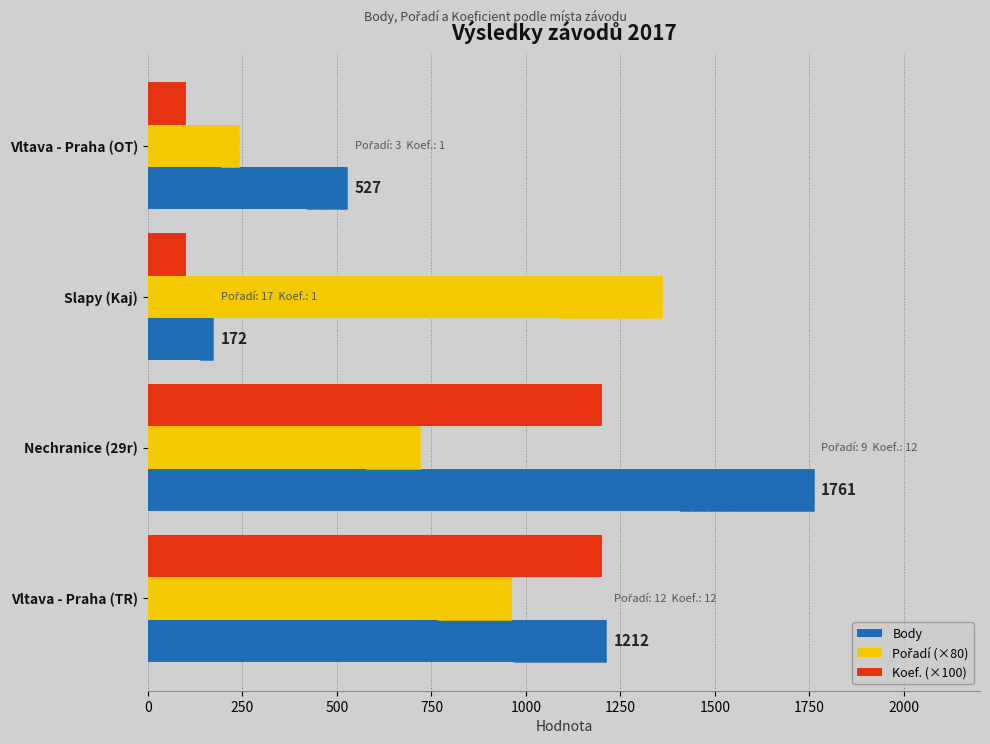

The value of Koef. (×100) at Nechranice (29r) is 1200. True or false?

True